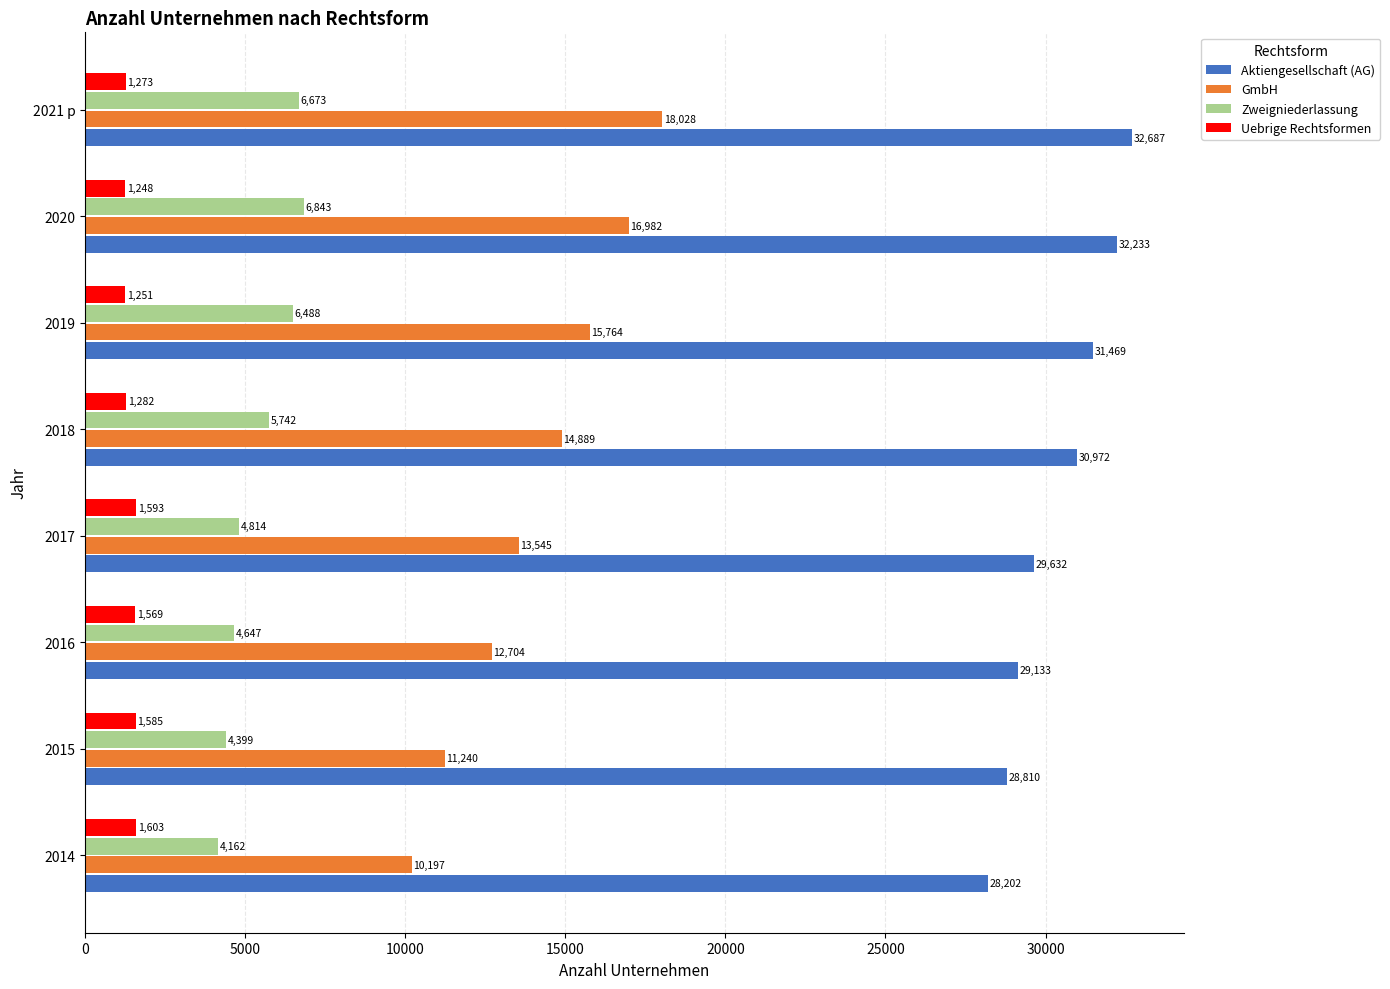

Which series has the widest spread of values?

GmbH